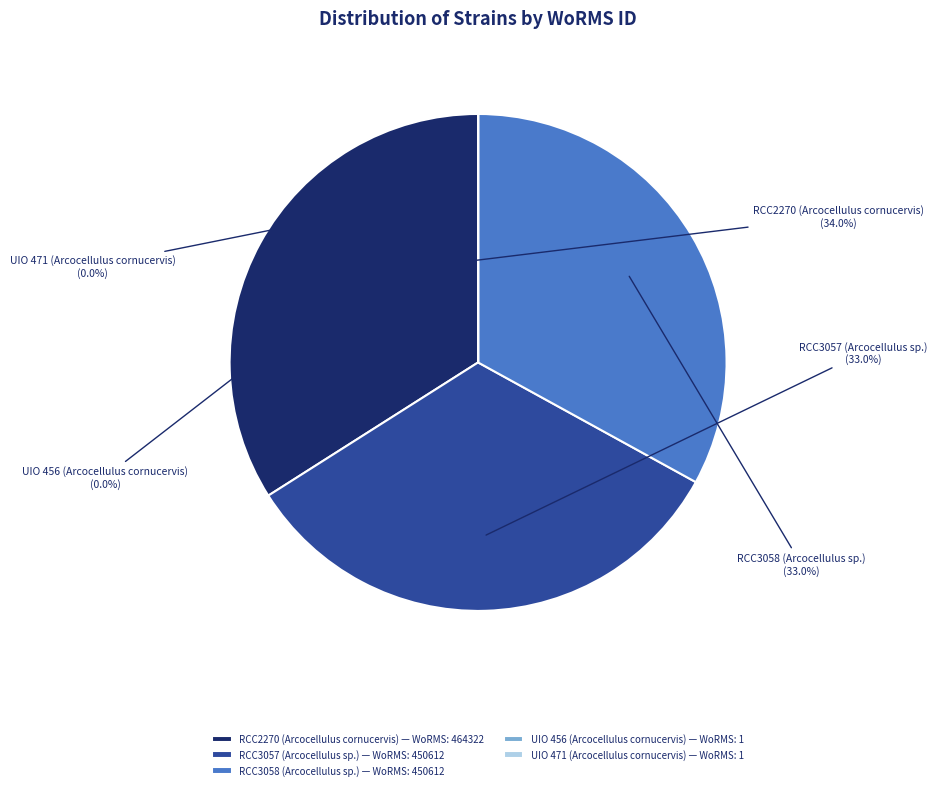

What percentage is the RCC2270 (Arcocellulus cornucervis) slice, to the nearest percent?

34%